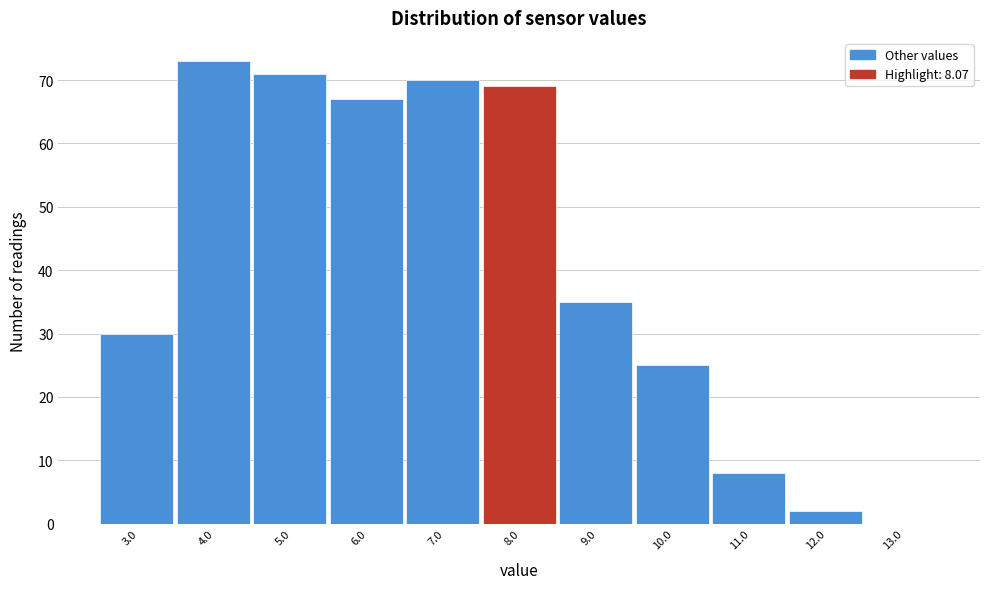

Reading left to right, what are all the values shown in this chart?

3.0=30	4.0=73	5.0=71	6.0=67	7.0=70	8.0=69	9.0=35	10.0=25	11.0=8	12.0=2	13.0=0